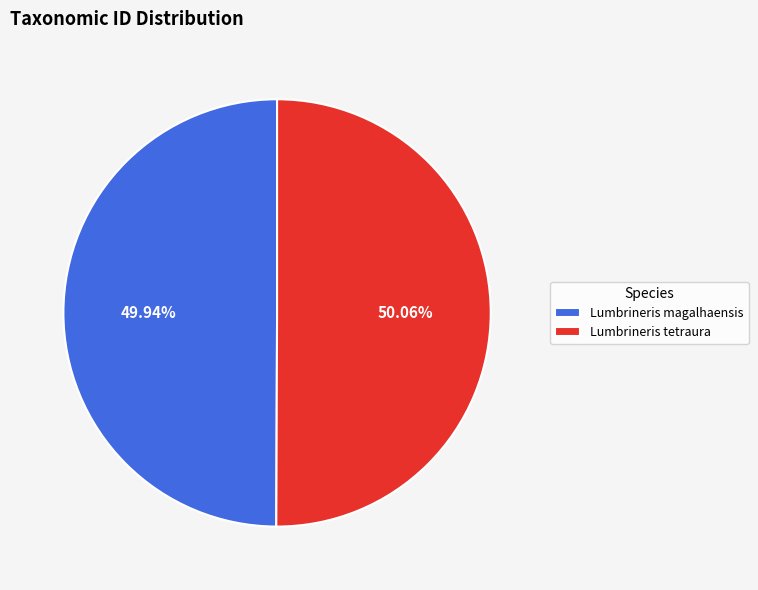

Is there any slice that represents more than half of the pie?

Yes